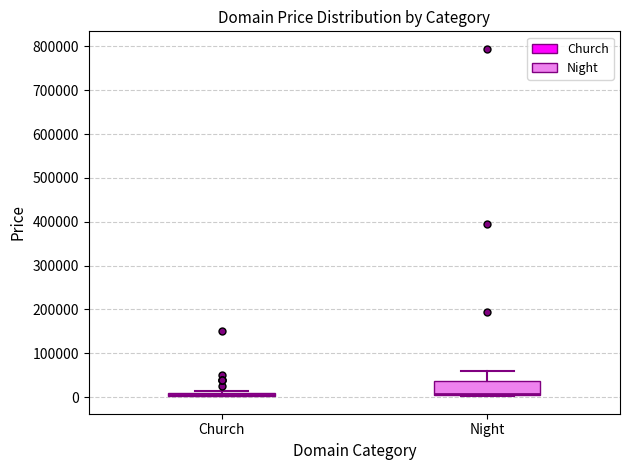

Comparing the boxes themselves (not the whiskers), which one is the tallest?

Night